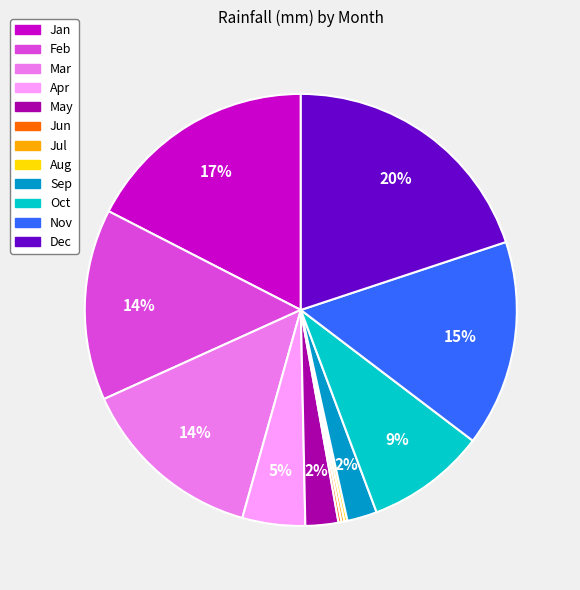

To the nearest percent, what portion does May represent?

2%